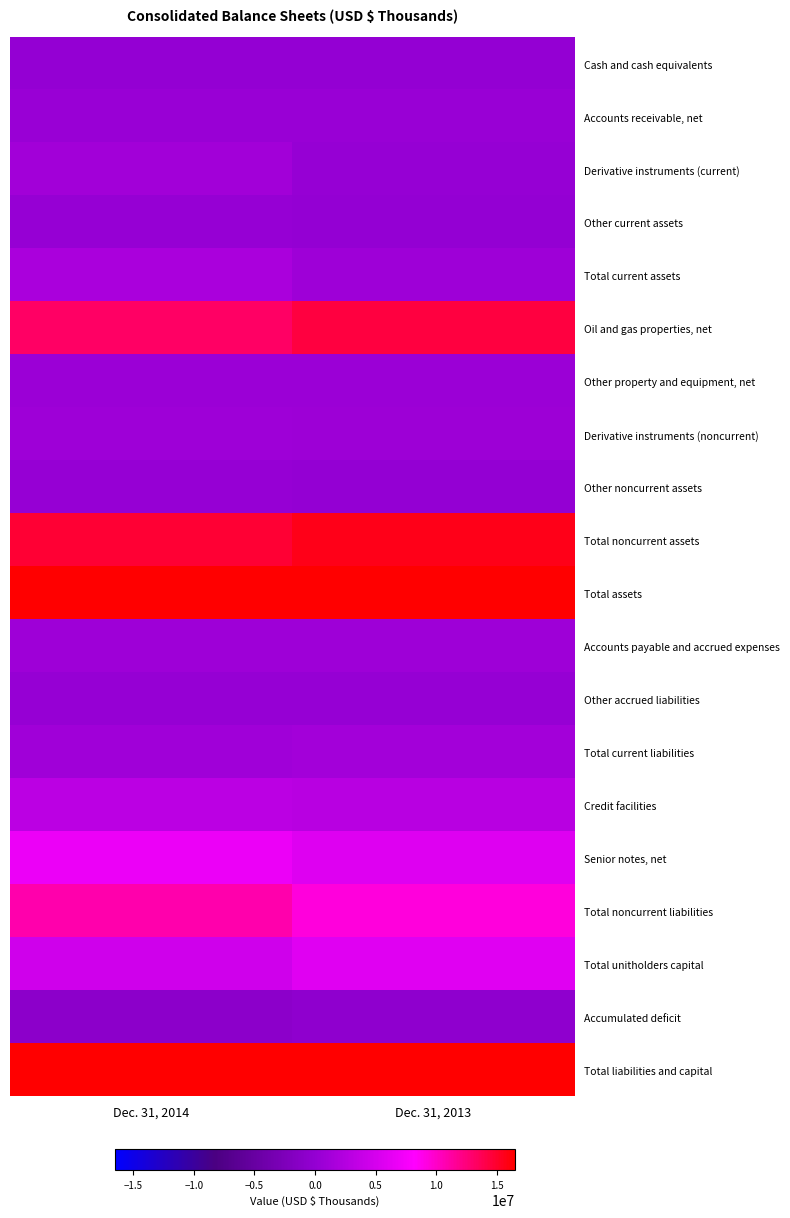

Reading left to right, transcribe all the data shown in this chart.

Cash and cash equivalents: Dec. 31, 2014=0.0	Dec. 31, 2013=0.0
Accounts receivable, net: Dec. 31, 2014=0.0	Dec. 31, 2013=0.0
Derivative instruments (current): Dec. 31, 2014=0.1	Dec. 31, 2013=0.0
Other current assets: Dec. 31, 2014=0.0	Dec. 31, 2013=0.0
Total current assets: Dec. 31, 2014=0.1	Dec. 31, 2013=0.0
Oil and gas properties, net: Dec. 31, 2014=0.8	Dec. 31, 2013=0.9
Other property and equipment, net: Dec. 31, 2014=0.0	Dec. 31, 2013=0.0
Derivative instruments (noncurrent): Dec. 31, 2014=0.1	Dec. 31, 2013=0.0
Other noncurrent assets: Dec. 31, 2014=0.0	Dec. 31, 2013=0.0
Total noncurrent assets: Dec. 31, 2014=0.9	Dec. 31, 2013=1.0
Total assets: Dec. 31, 2014=1.0	Dec. 31, 2013=1.0
Accounts payable and accrued expenses: Dec. 31, 2014=0.0	Dec. 31, 2013=0.1
Other accrued liabilities: Dec. 31, 2014=0.0	Dec. 31, 2013=0.0
Total current liabilities: Dec. 31, 2014=0.1	Dec. 31, 2013=0.1
Credit facilities: Dec. 31, 2014=0.2	Dec. 31, 2013=0.2
Senior notes, net: Dec. 31, 2014=0.4	Dec. 31, 2013=0.3
Total noncurrent liabilities: Dec. 31, 2014=0.7	Dec. 31, 2013=0.6
Total unitholders capital: Dec. 31, 2014=0.3	Dec. 31, 2013=0.4
Accumulated deficit: Dec. 31, 2014=-0.1	Dec. 31, 2013=-0.0
Total liabilities and capital: Dec. 31, 2014=1.0	Dec. 31, 2013=1.0